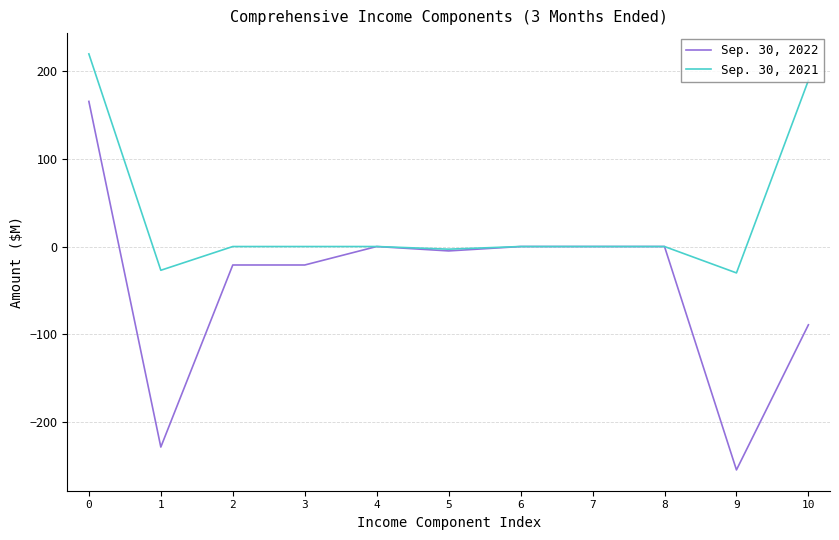

True or false: Sep. 30, 2022 has a value of -183 at 6.

False